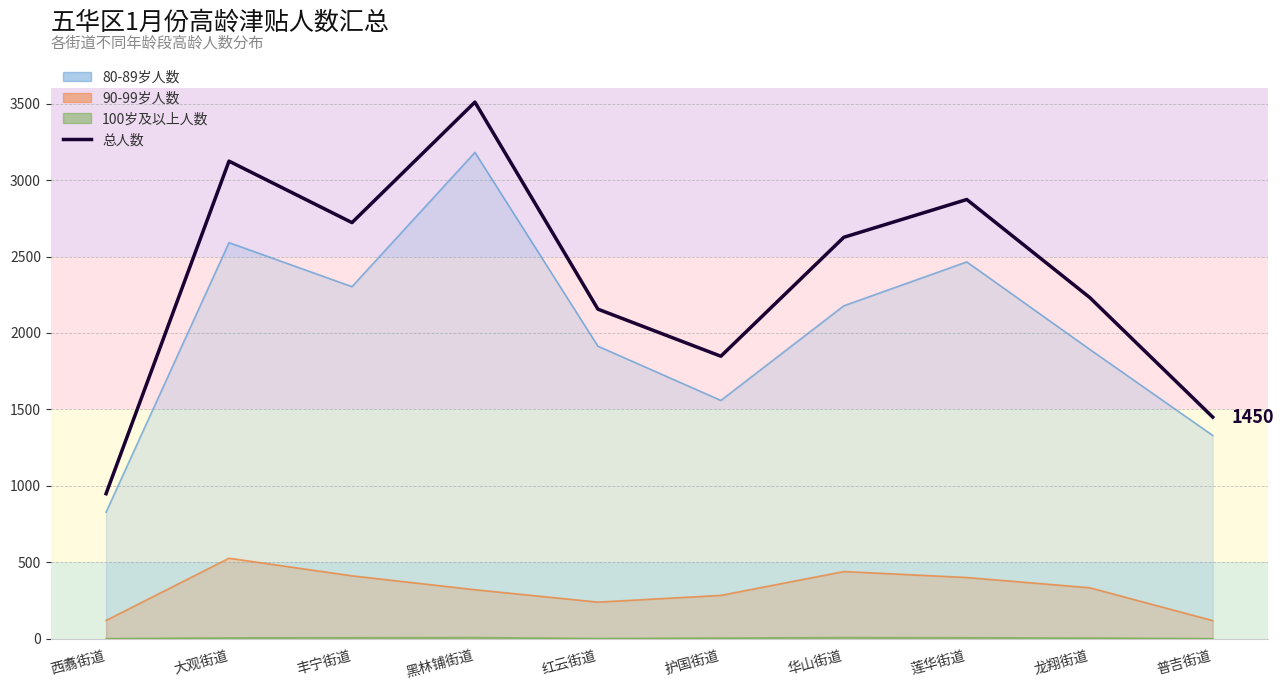

Is it true that the value at 华山街道 is 2626?

True